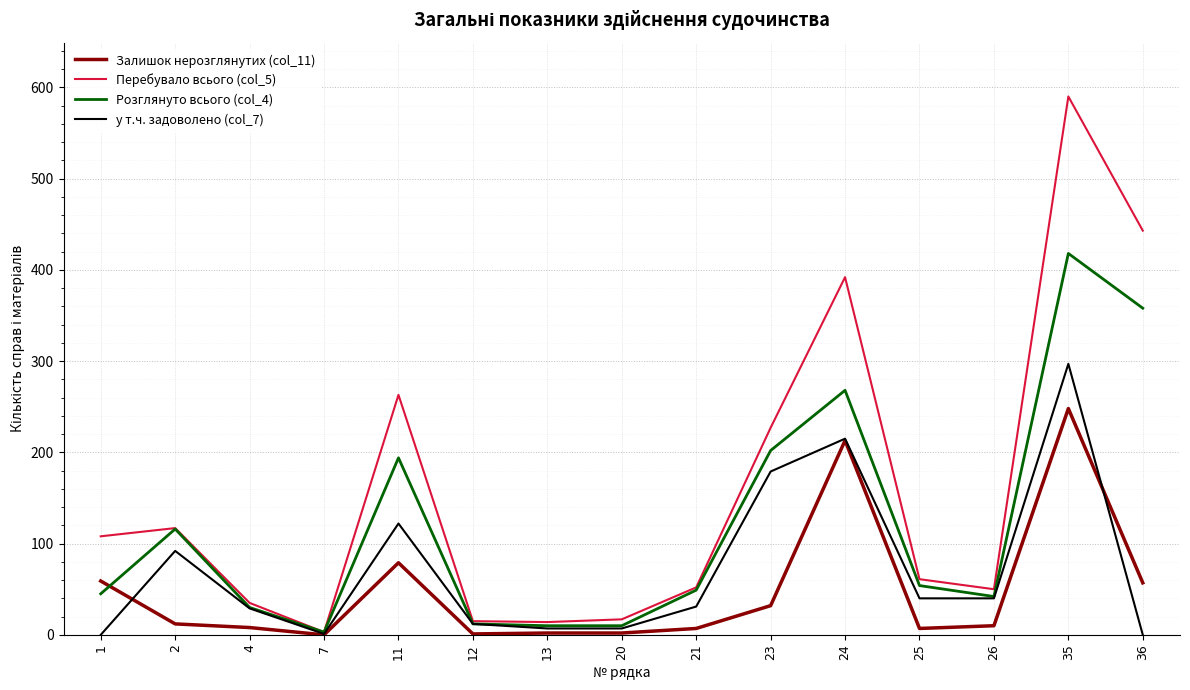

Which category has the highest value across all series?

35